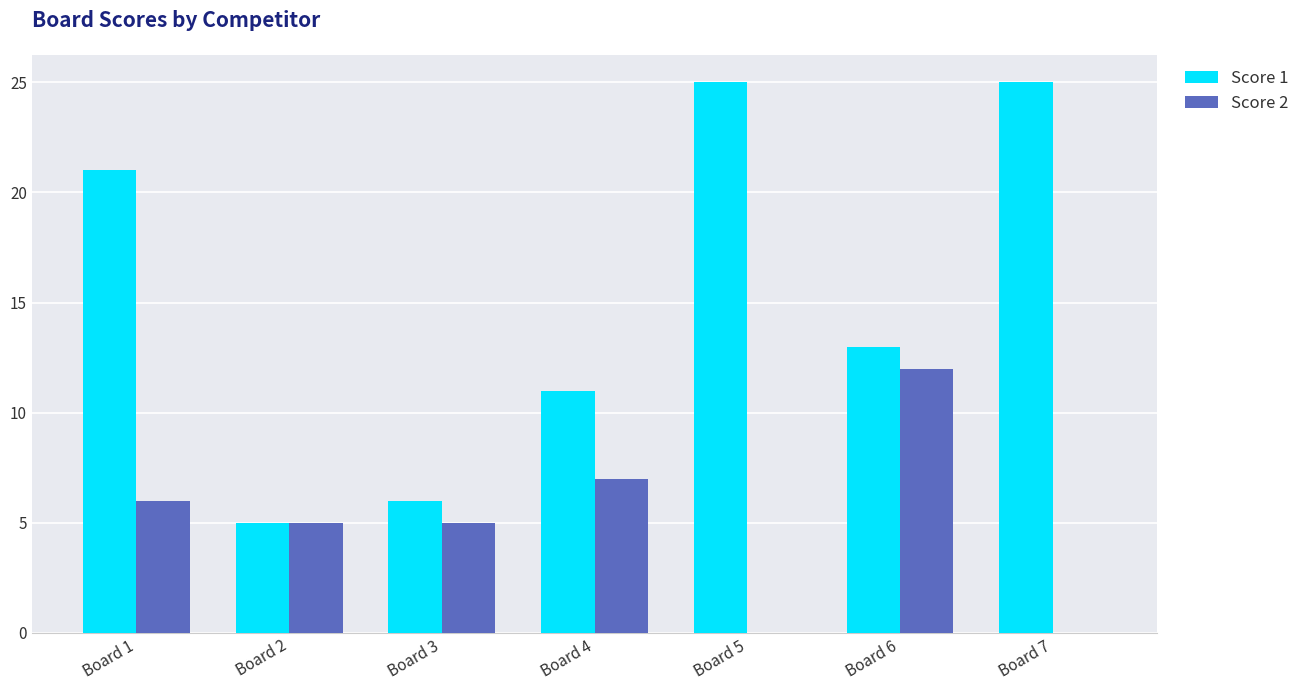

Is the value of Score 1 at Board 2 greater than the value of Score 2 at Board 6?

No